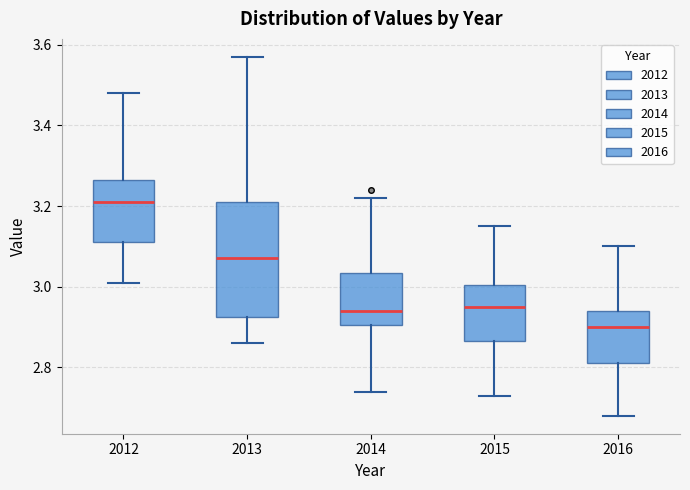

Reading left to right, transcribe this box plot: for each box, give where its median line is, the range the box spans, and where its two whiskers end, as read against the y-axis. The values are not printed on the chart, so give them approximately, as read against the axis.

2012: median 3.22, box 3.12 to 3.26, whiskers 3.02 to 3.48
2013: median 3.08, box 2.92 to 3.22, whiskers 2.86 to 3.58
2014: median 2.94, box 2.90 to 3.04, whiskers 2.74 to 3.22
2015: median 2.96, box 2.86 to 3.00, whiskers 2.74 to 3.16
2016: median 2.90, box 2.82 to 2.94, whiskers 2.68 to 3.10